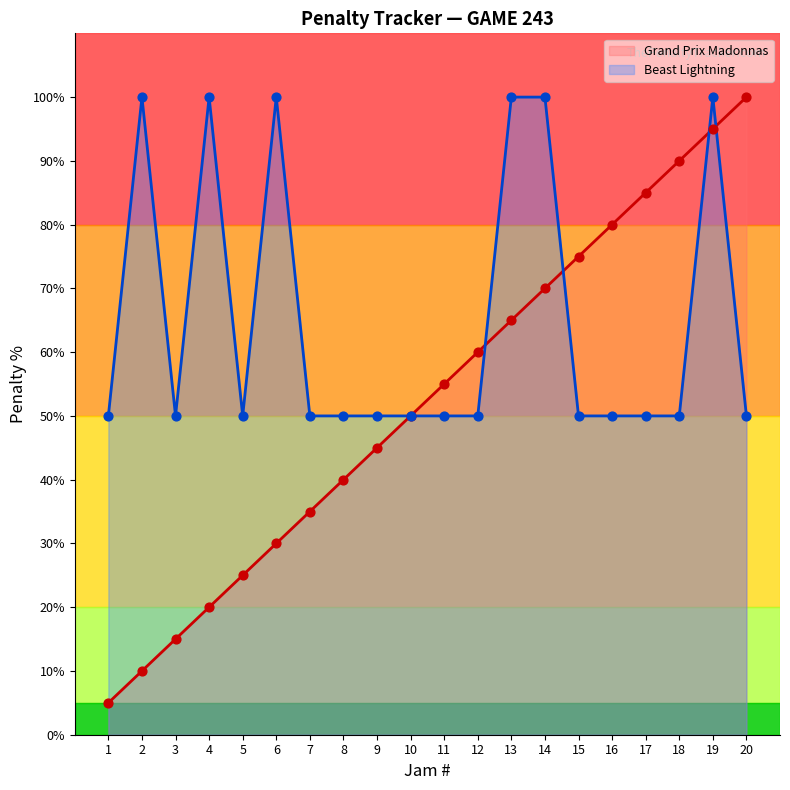

At which category is the sum across all series the highest?

19